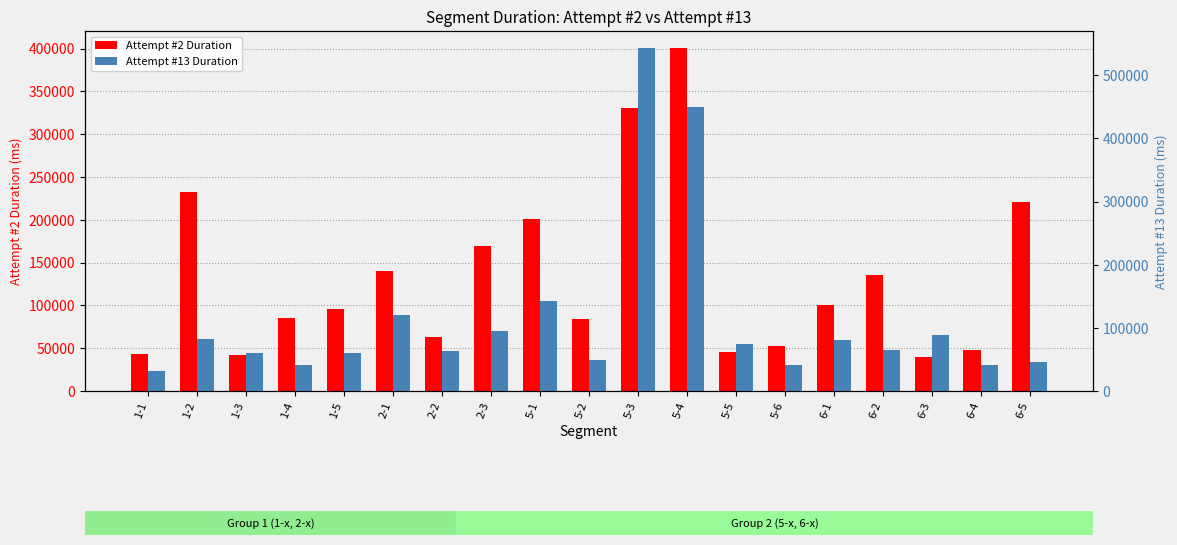

List the labels in order of Attempt #13 Duration value, smallest first.

1-1, 6-4, 1-4, 5-6, 6-5, 5-2, 1-5, 1-3, 2-2, 6-2, 5-5, 6-1, 1-2, 6-3, 2-3, 2-1, 5-1, 5-4, 5-3